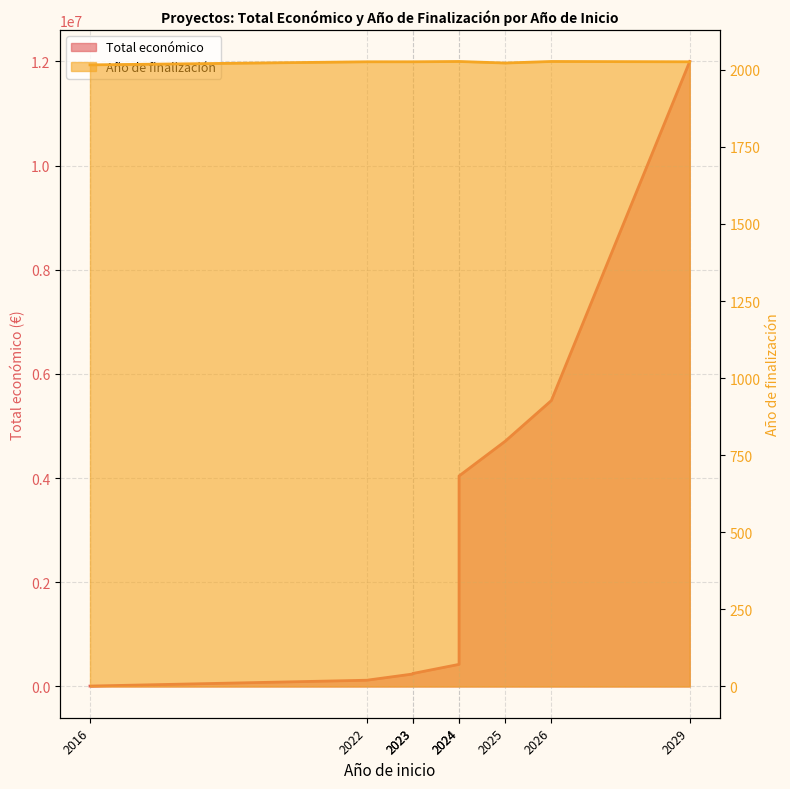

List the series in order of their peak value, highest first.

Total económico, Año de finalización